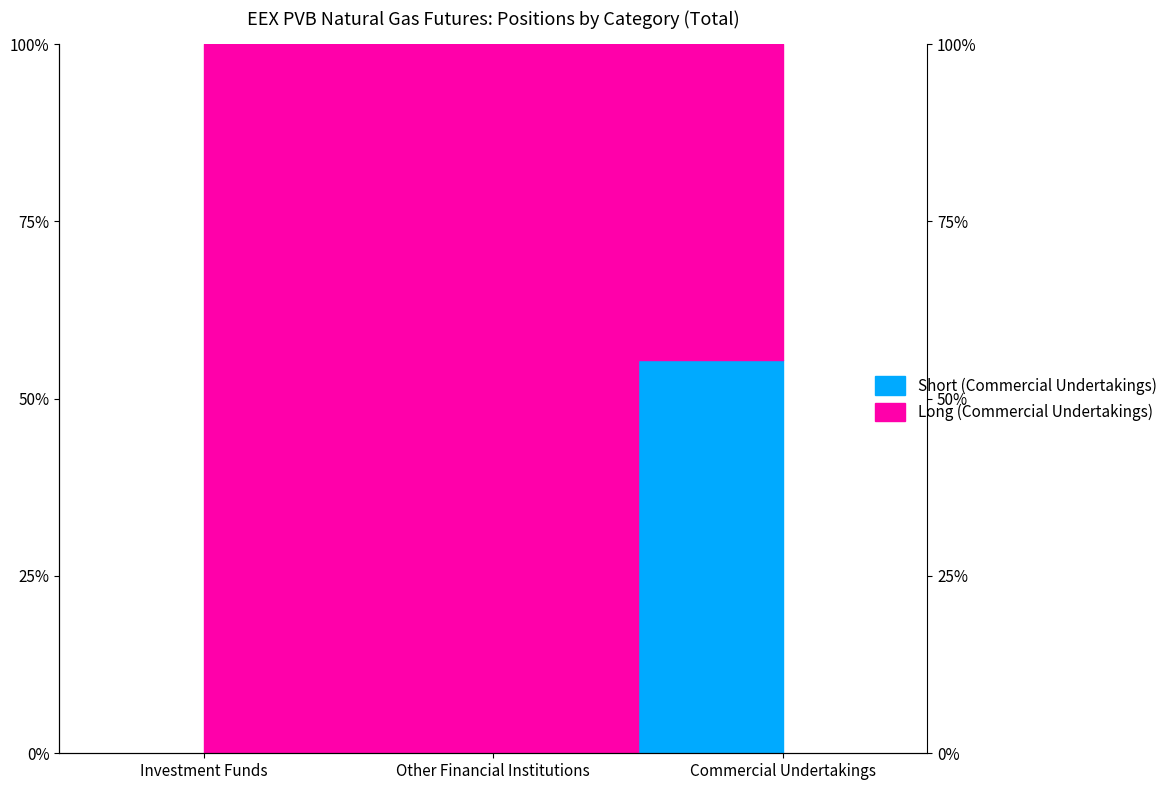

How many lines are shown in the chart?

1